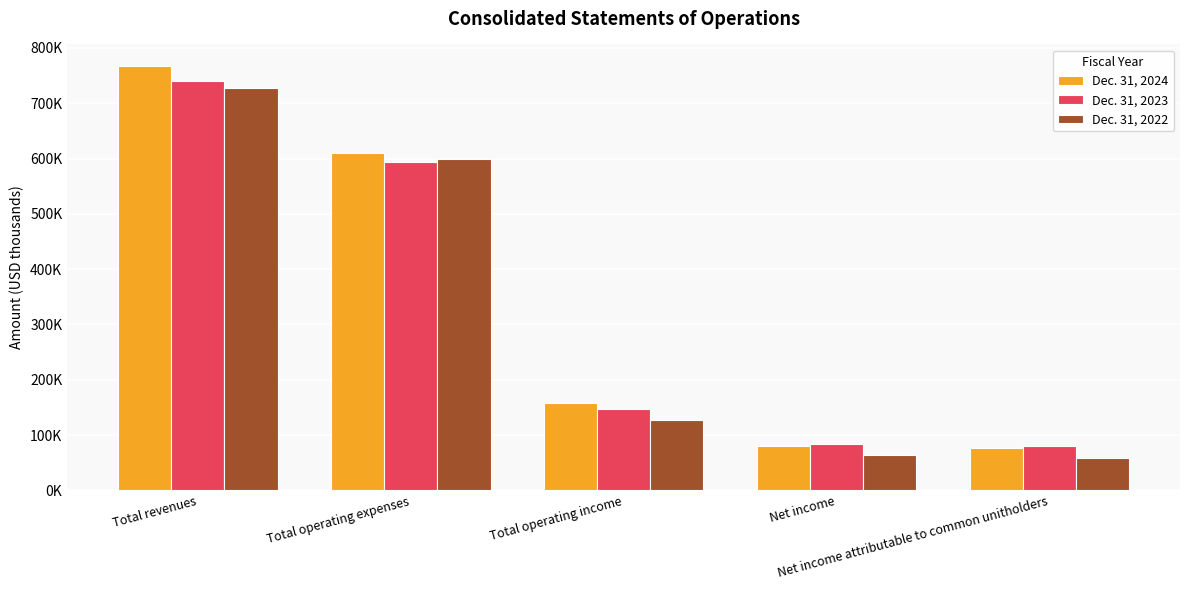

True or false: Dec. 31, 2023 has a value of 146706 at Total operating income.

True